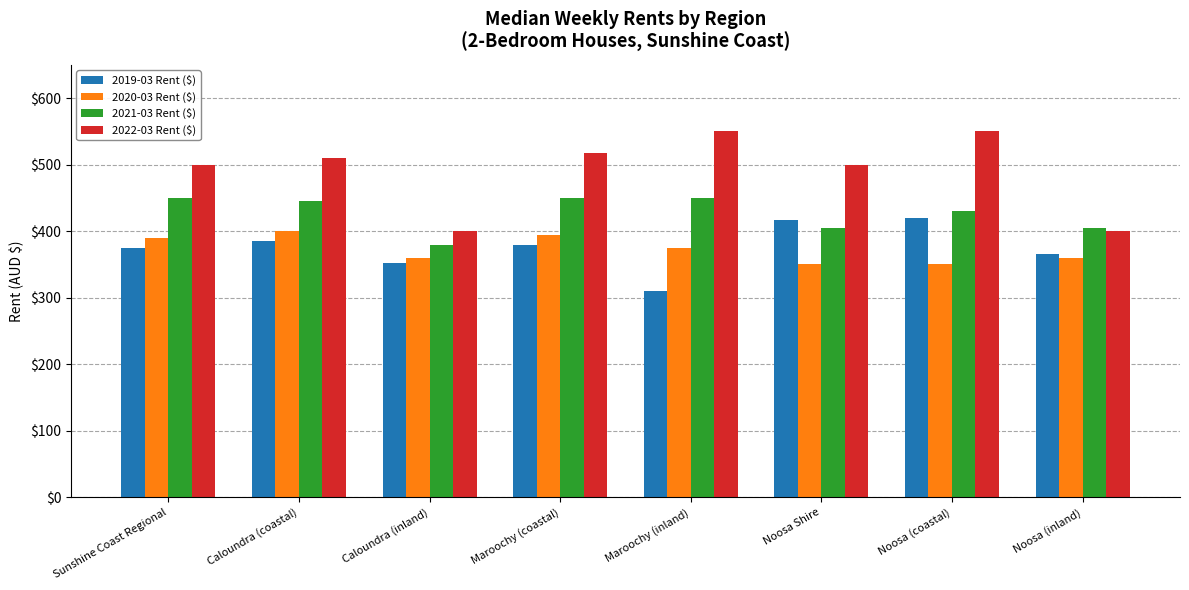

What is the label of the 7th bar from the left?

Noosa (coastal)